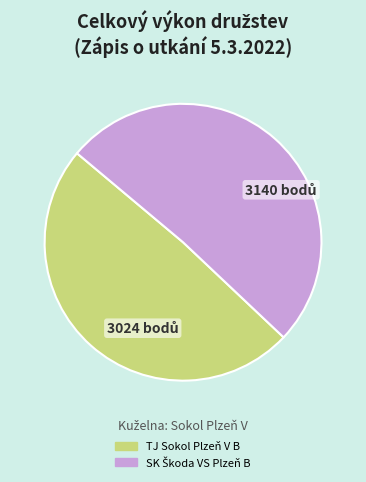

Does any single category account for the majority?

Yes